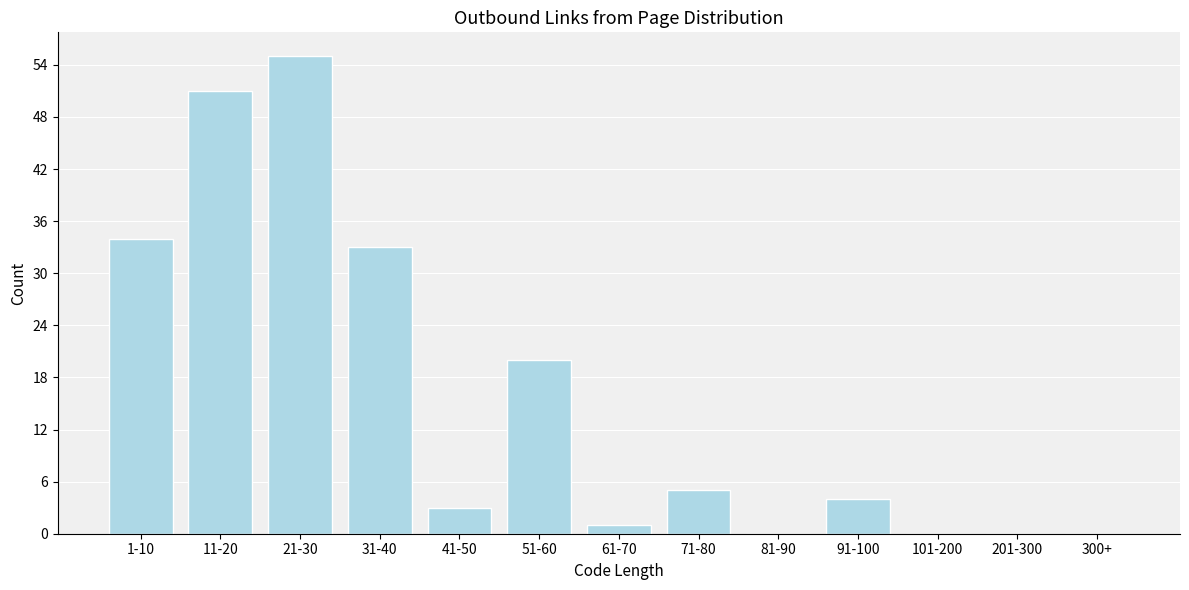

Reading right to left, list all the values displayed in this chart.

300+=0	201-300=0	101-200=0	91-100=4	81-90=0	71-80=5	61-70=1	51-60=20	41-50=3	31-40=33	21-30=55	11-20=51	1-10=34